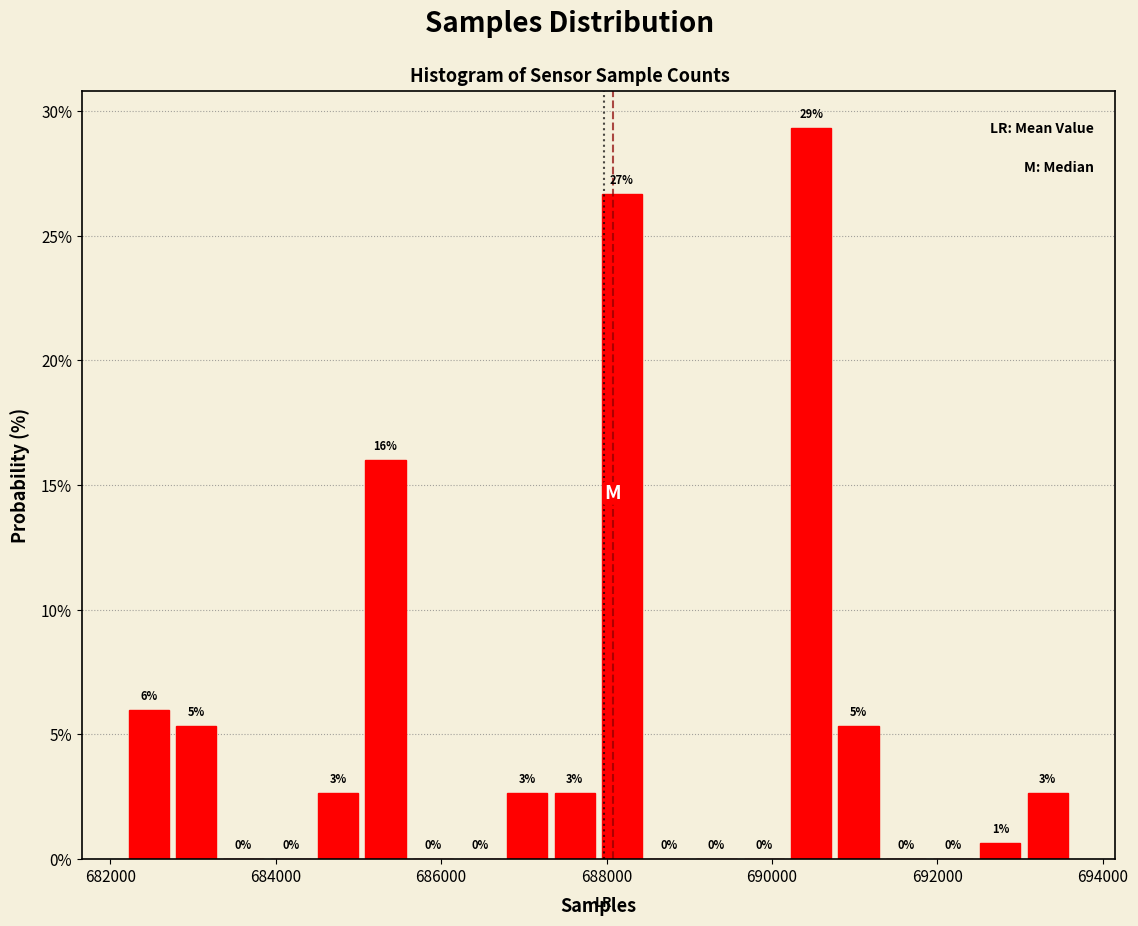

Around what value on the x-axis is the tallest bar? Give the approximate position of its centre, as read against the axis.

690400